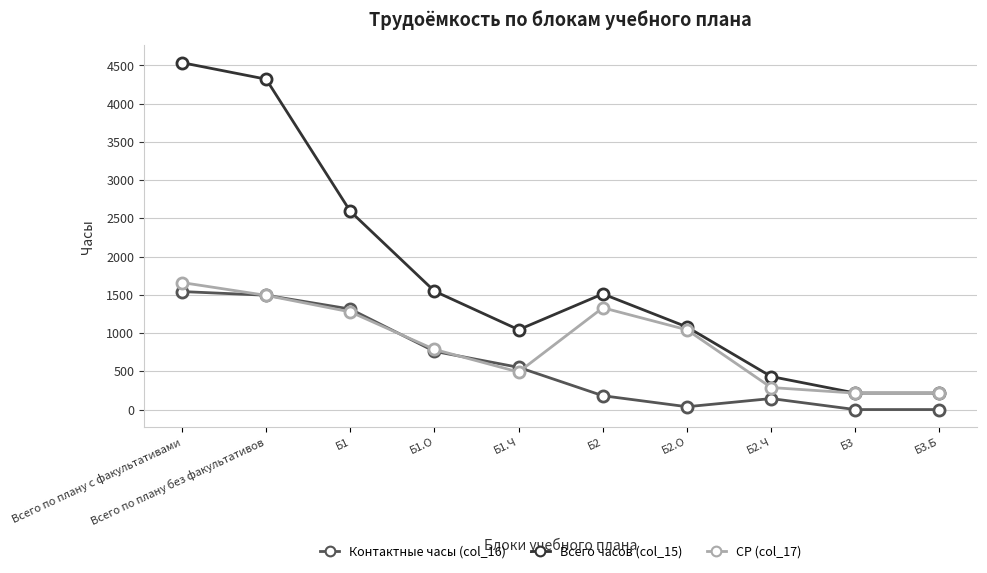

What is the difference between the second highest and second lowest values in the СР (col_17) series?

1278